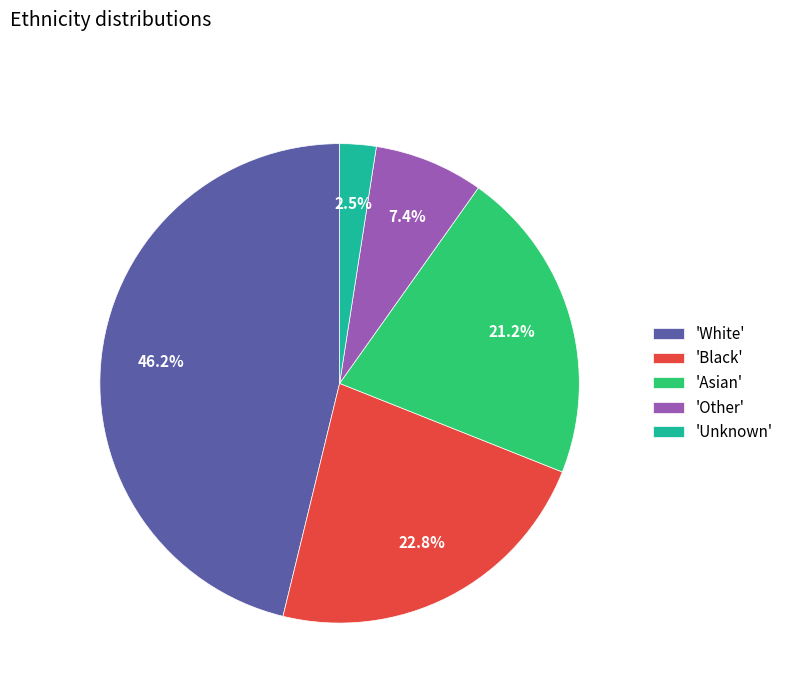

Which slice is the smallest?

'Unknown'